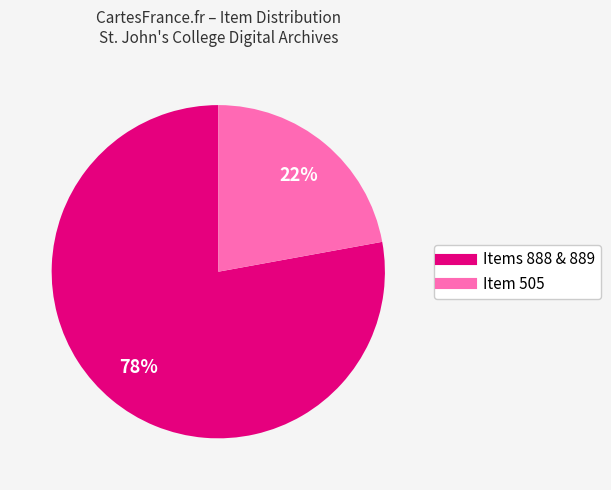

To the nearest percent, what is the difference between the largest and smallest slice percentages?

56%